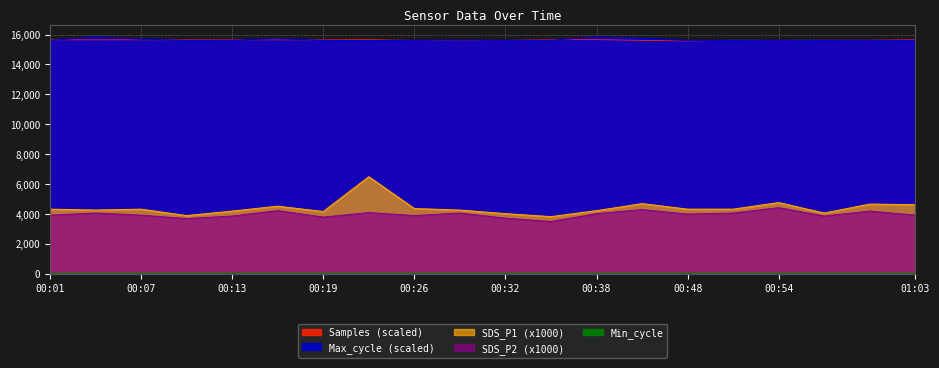

What is the difference between the highest and lowest values at 00:54?

11186.9